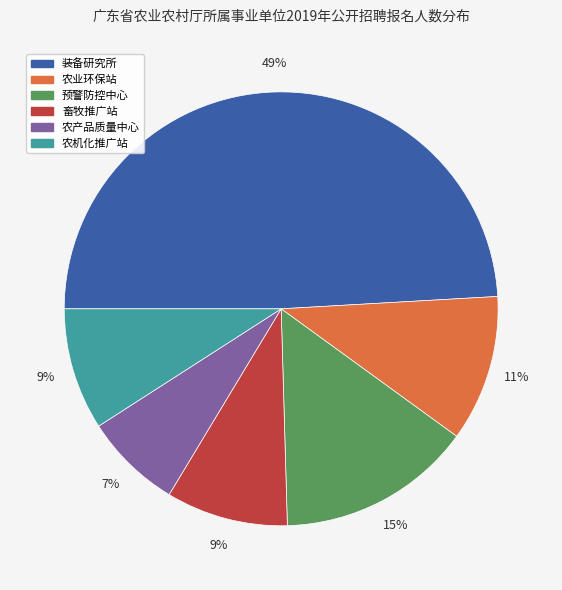

To the nearest percent, what is the difference between the largest and smallest slice percentages?

42%